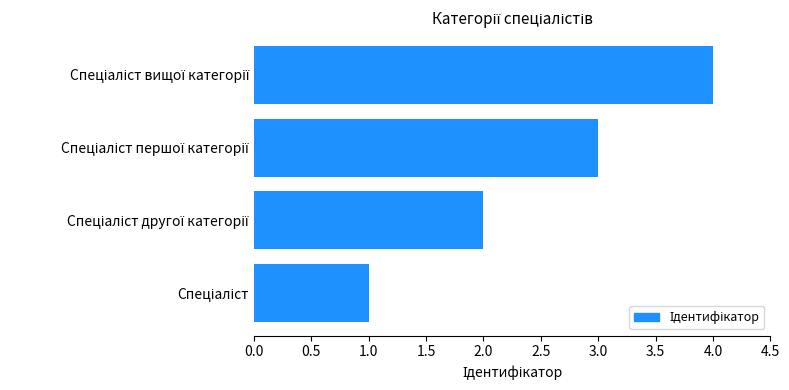

What is the maximum value shown in the chart?

4